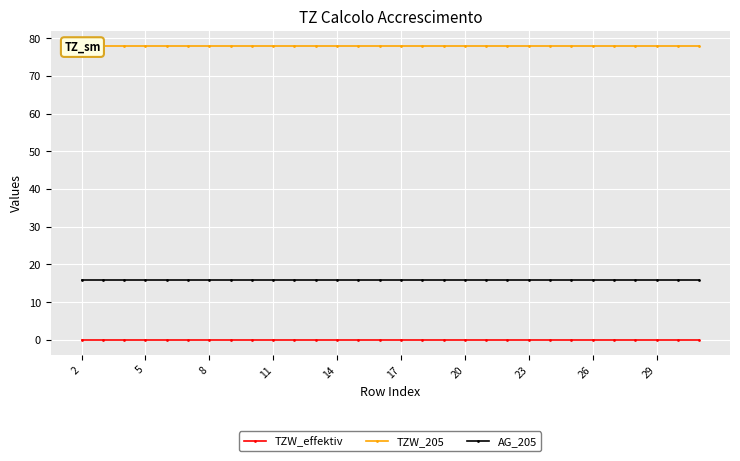

What are all the series names shown in the legend?

TZW_effektiv, TZW_205, AG_205